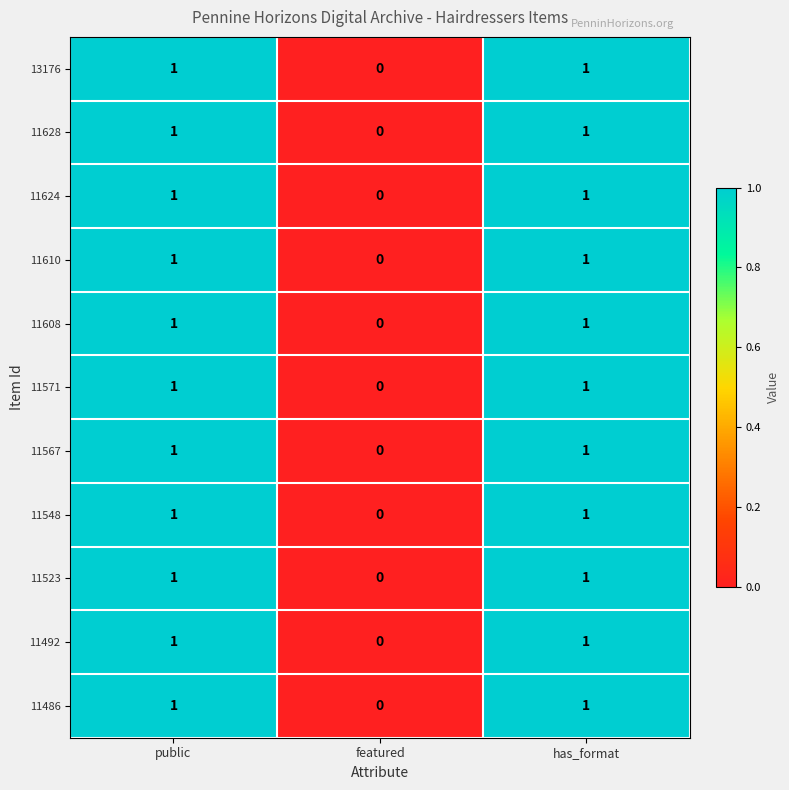

Is the value of 11608 at featured greater than the value of 11492 at public?

No